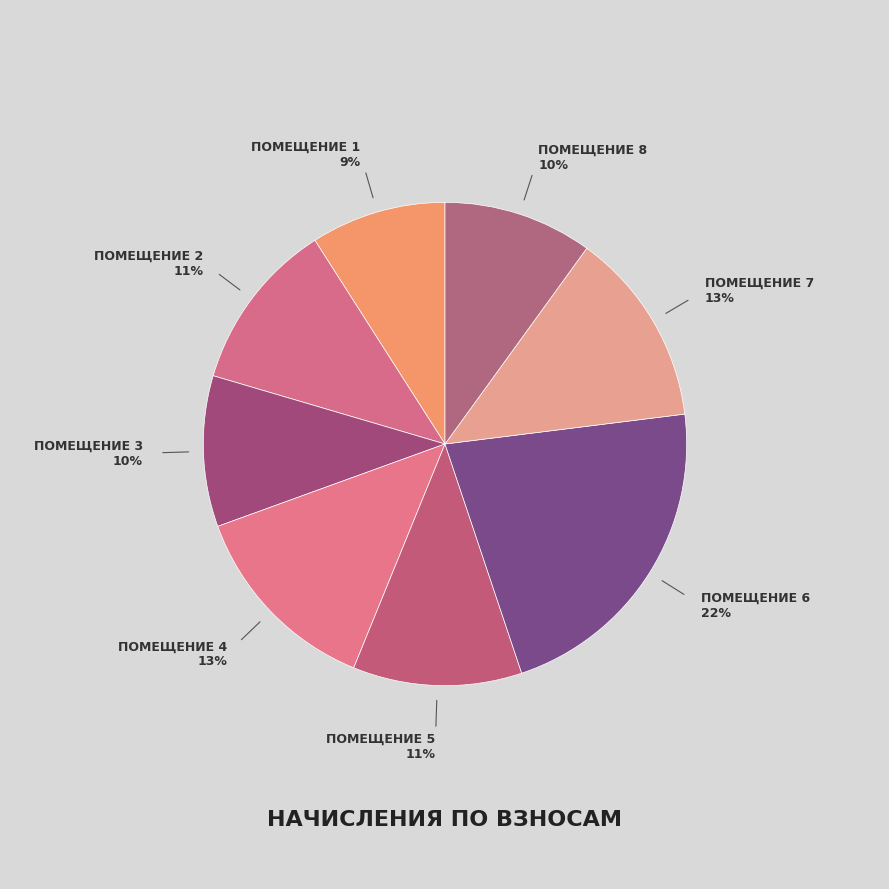

Rank the categories by value from highest to lowest.

6, 4, 7, 2, 5, 3, 8, 1